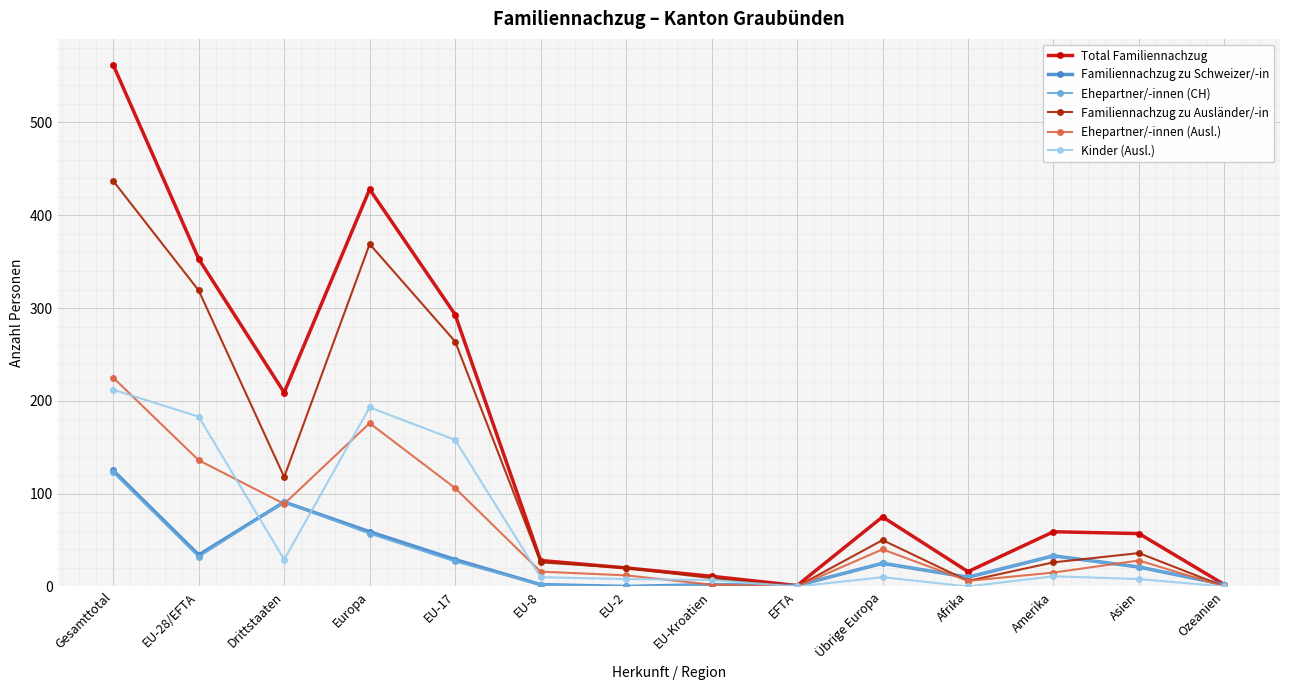

True or false: Ehepartner/-innen (CH) has a value of 91 at Drittstaaten.

True